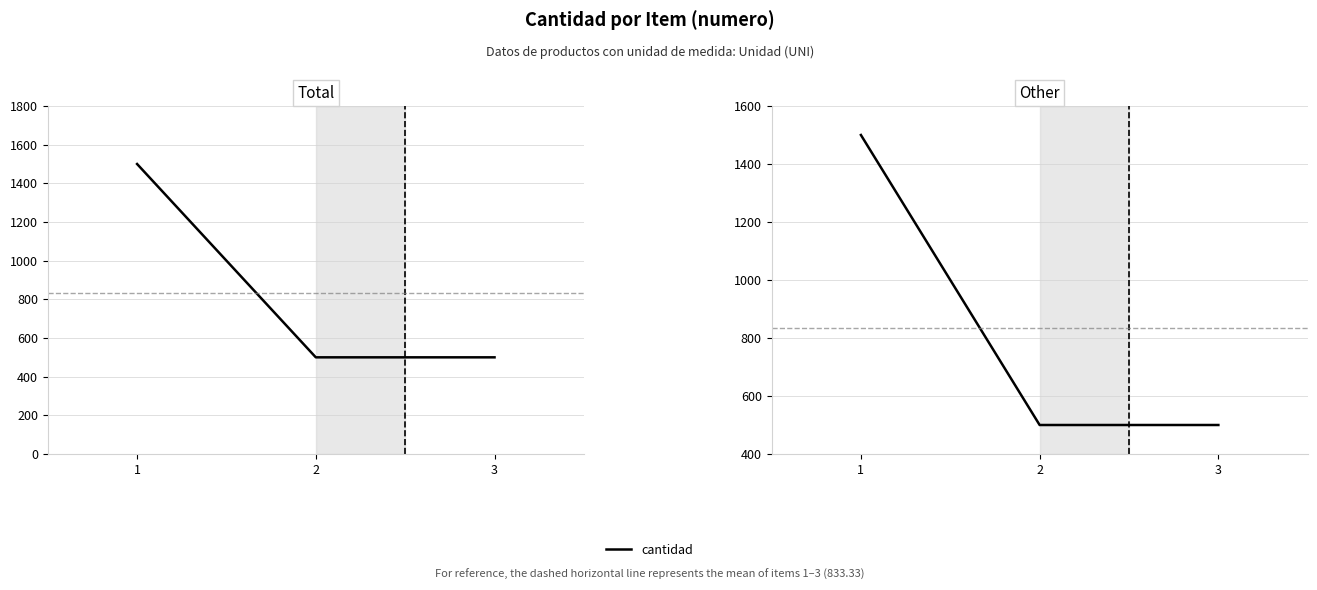

Which category has the lowest value across all series?

2